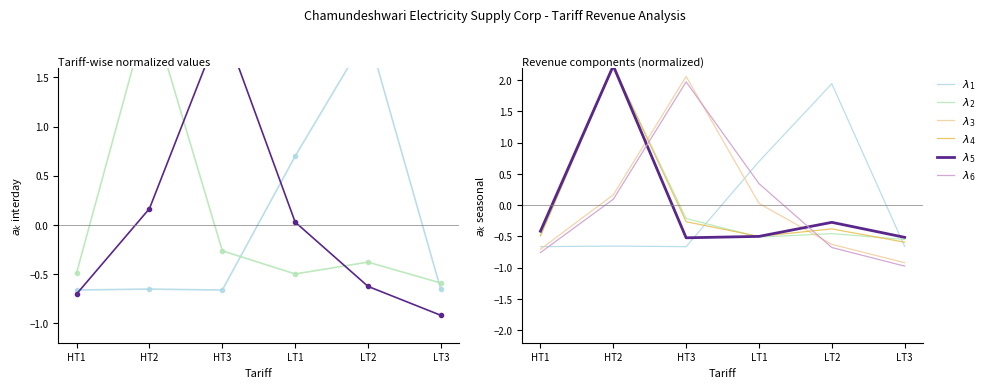

Reading right to left, extract all data points from this chart.

$\lambda_1$: -0.7	1.9	0.7	-0.7	-0.7	-0.7
$\lambda_2$: -0.5	-0.5	-0.5	-0.2	2.2	-0.5
$\lambda_5$: -0.5	-0.3	-0.5	-0.5	2.2	-0.4
$\lambda_3$: -0.9	-0.6	0.0	2.1	0.2	-0.7
$\lambda_4$: -0.6	-0.4	-0.5	-0.3	2.2	-0.5
$\lambda_6$: -1.0	-0.7	0.3	2.0	0.1	-0.8